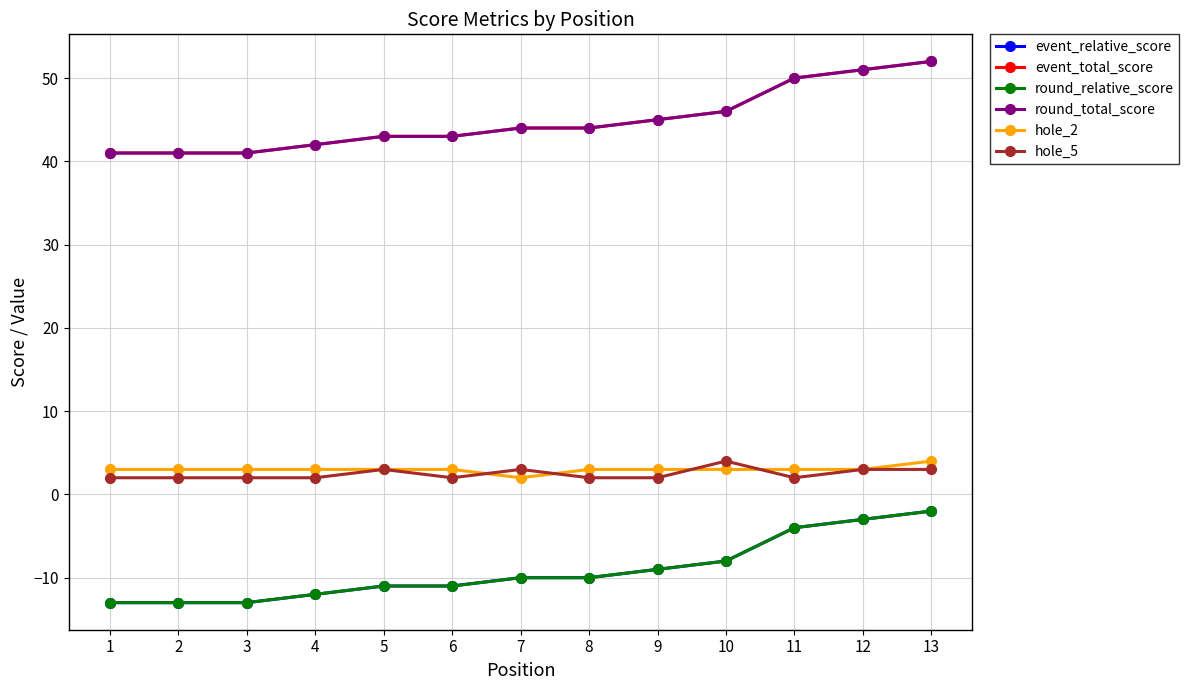

What is the average value of the hole_2 series?

3